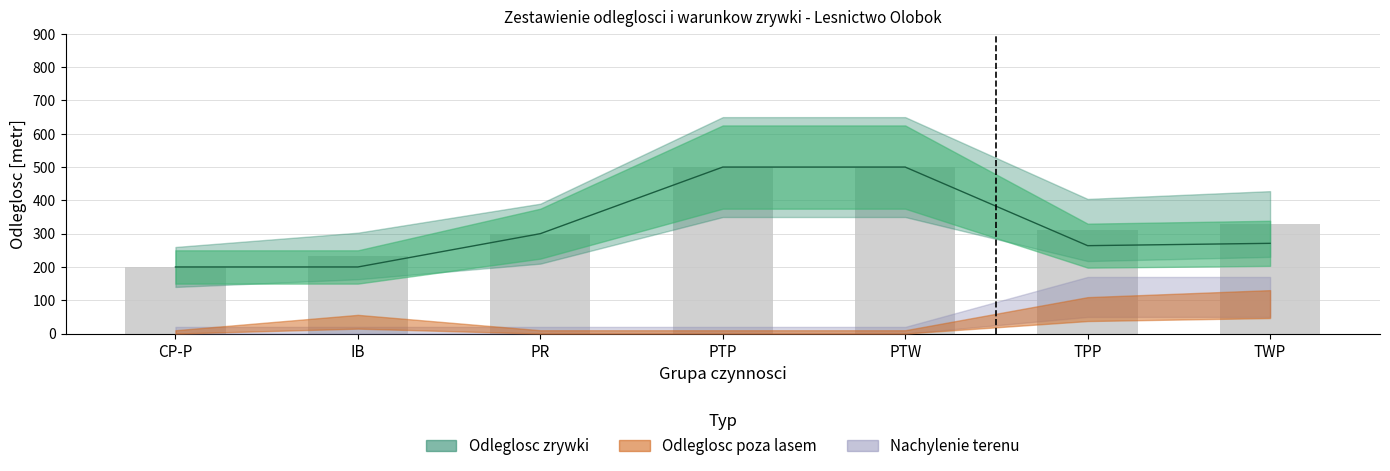

What is the minimum value for Odleglosc_zrywki?

200